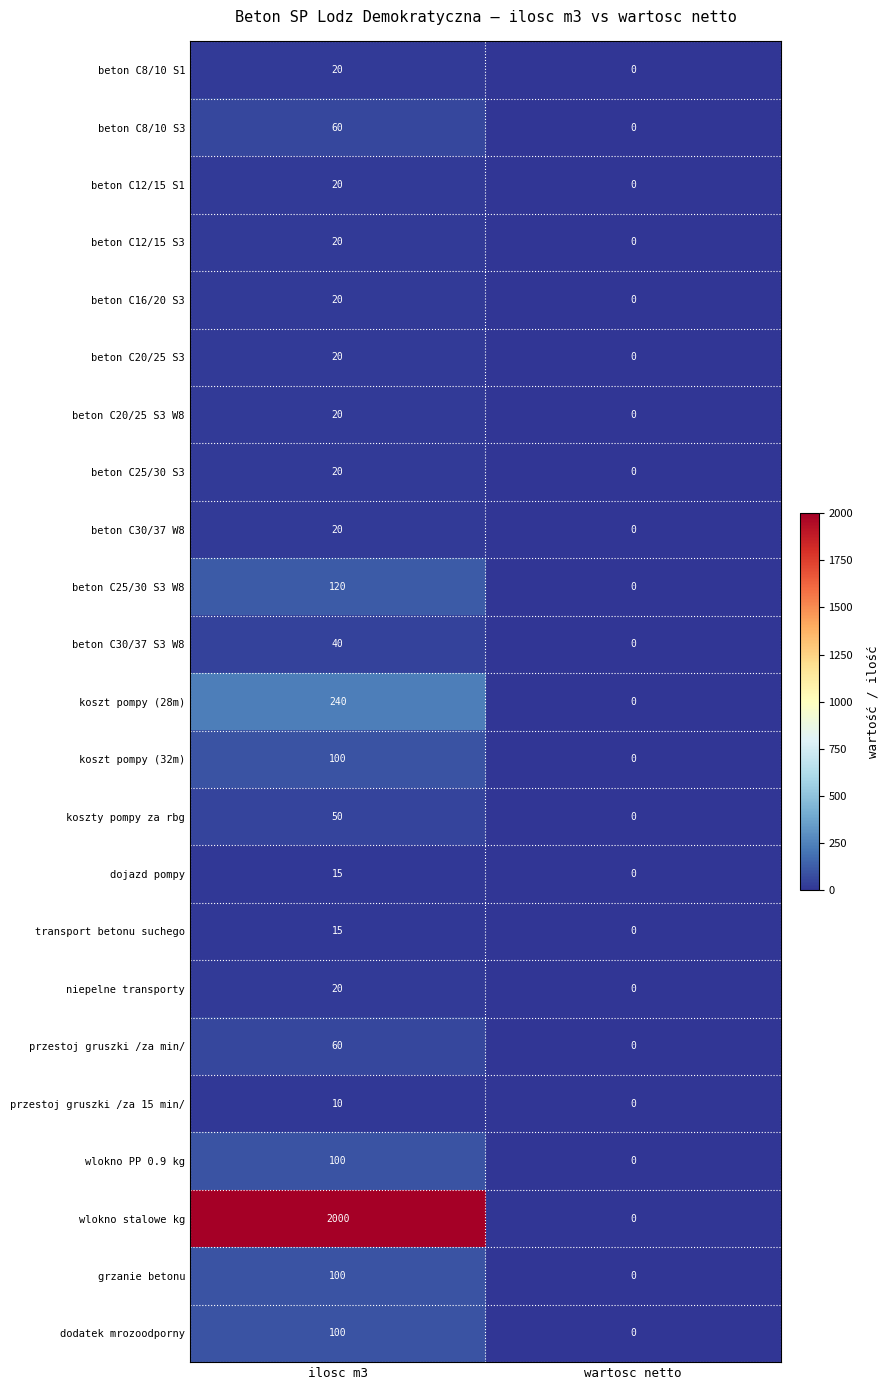

The value of beton C12/15 S3 at wartosc netto is 0. True or false?

True